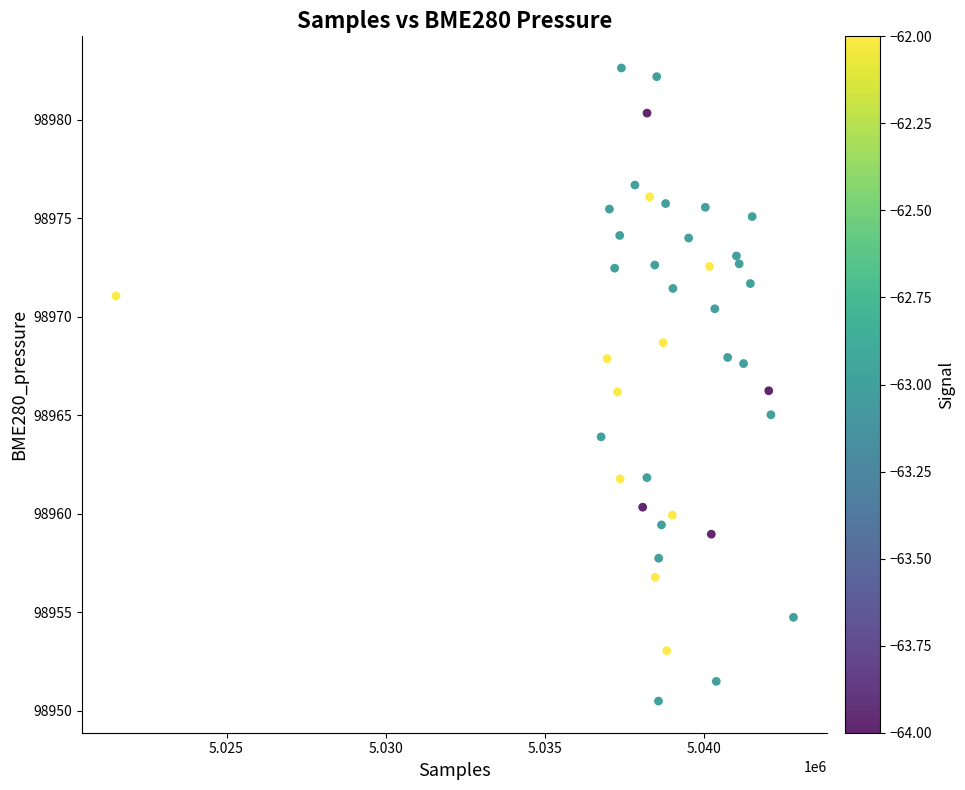

What is the range of X values (max minus min)?

21278.0